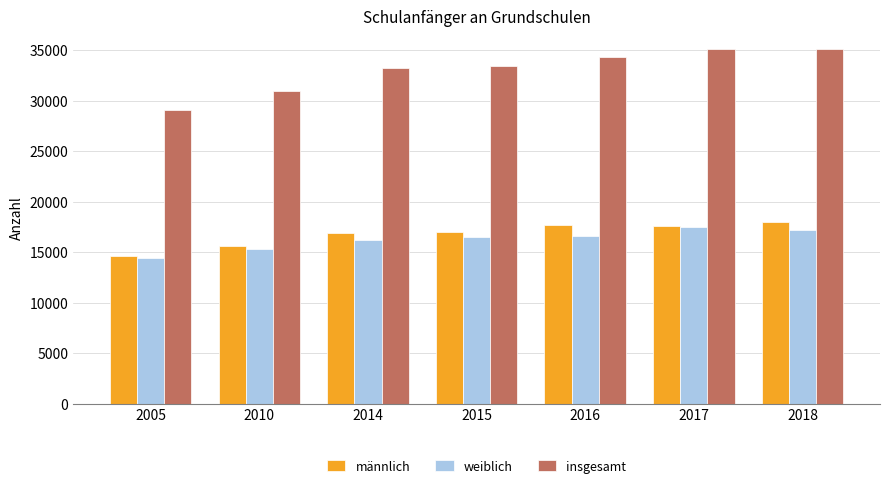

What is the sum of the weiblich values at 2016 and 2014?

32876